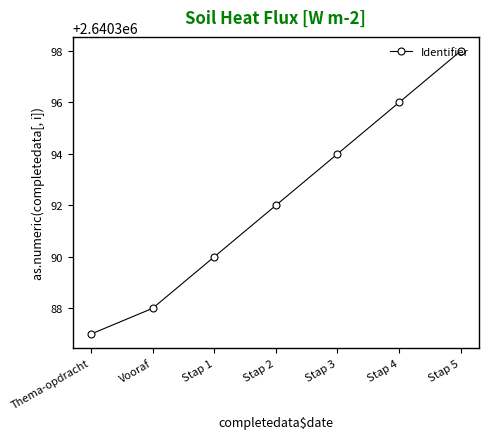

What is the value of the 2nd point from the left?

2640388